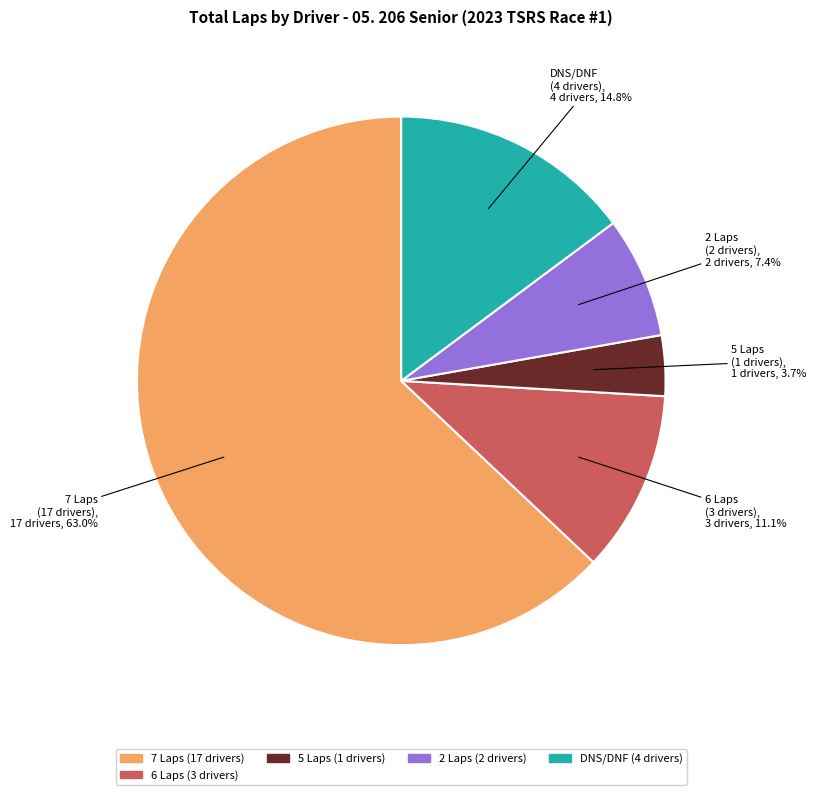

Is there any slice that represents more than half of the pie?

Yes